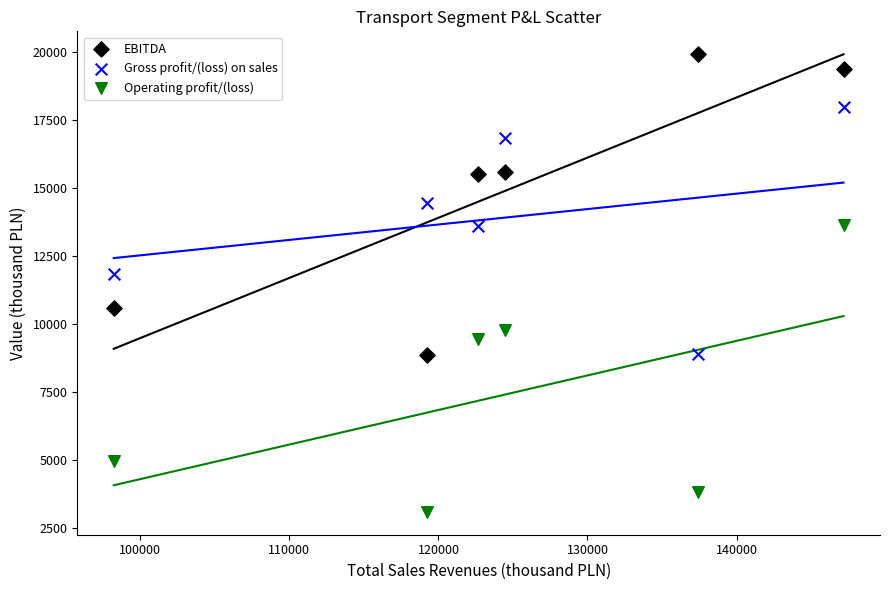

Which series reaches the maximum Y coordinate?

EBITDA